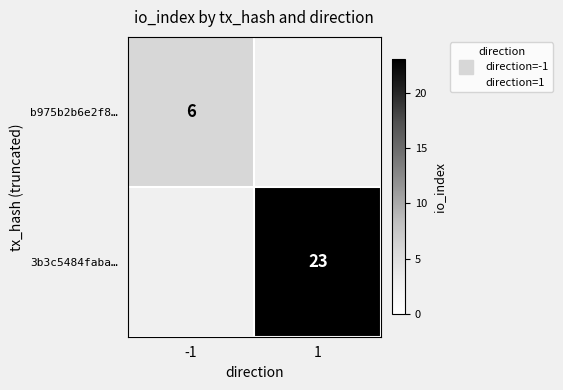

Which category has the highest value across all series?

1